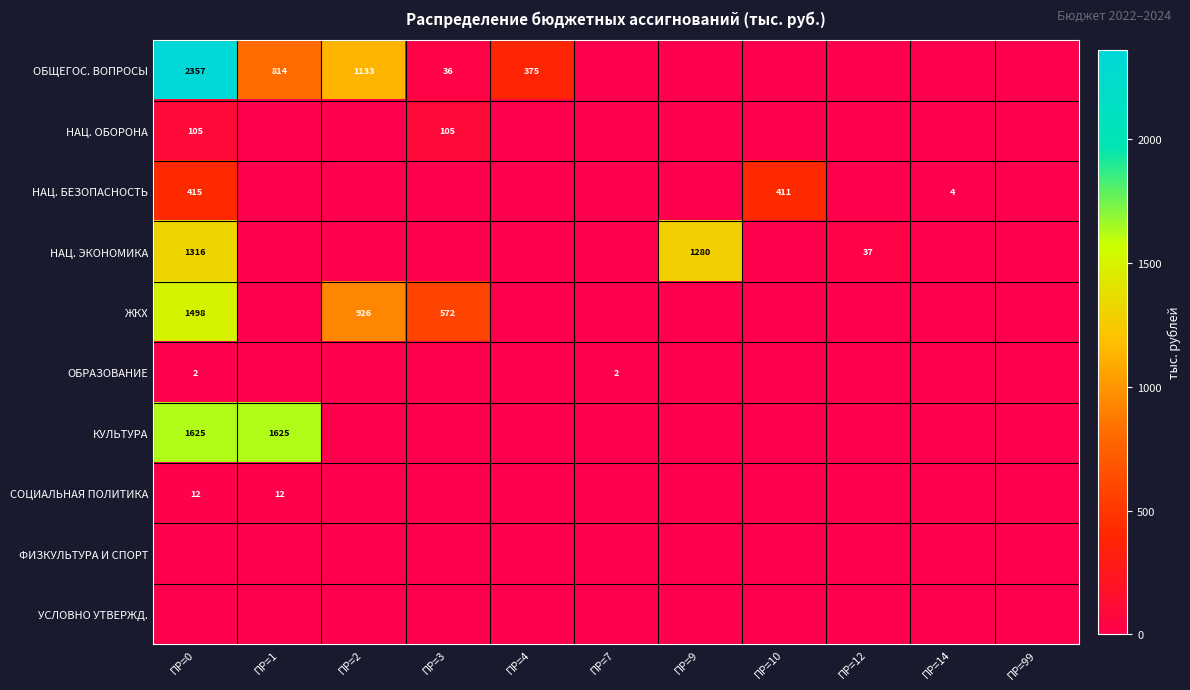

The НАЦ. БЕЗОПАСНОСТЬ series shows 4 at ПР=14. True or false?

True